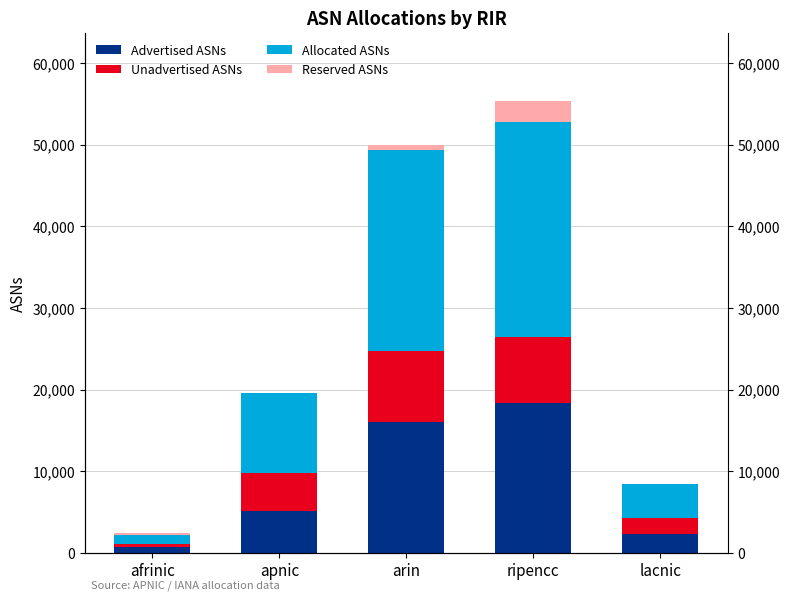

What are all the series names shown in the legend?

Advertised ASNs, Unadvertised ASNs, Allocated ASNs, Reserved ASNs